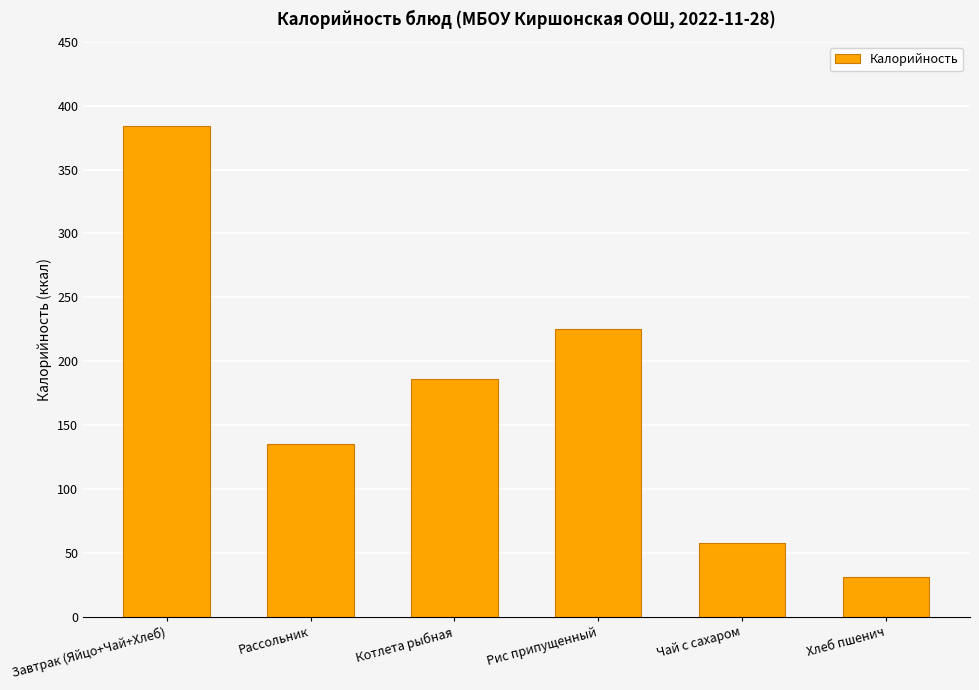

Read the value at Котлета рыбная.

186